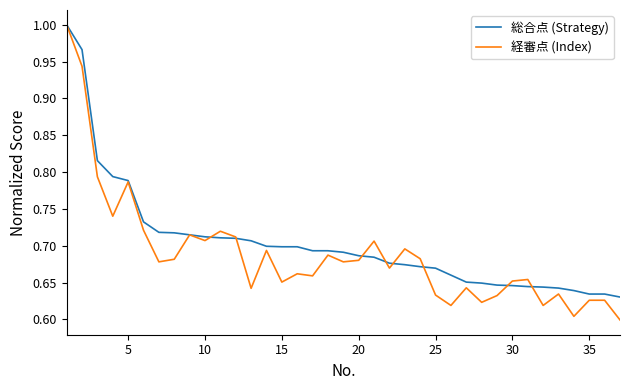

Rank the series by their average value, from highest to lowest.

総合点 (Strategy), 経審点 (Index)